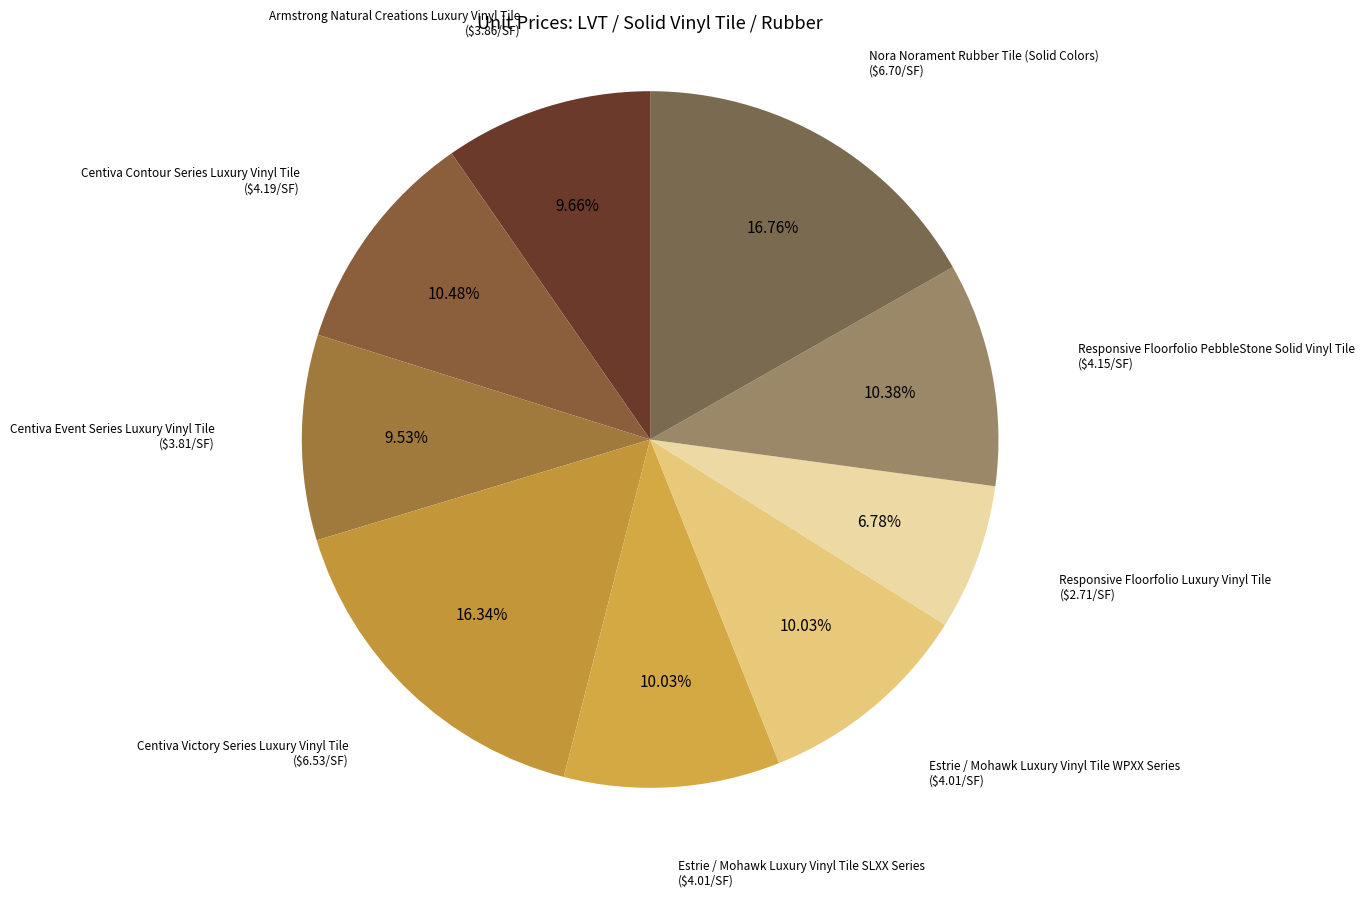

Count the number of slices in the pie.

9